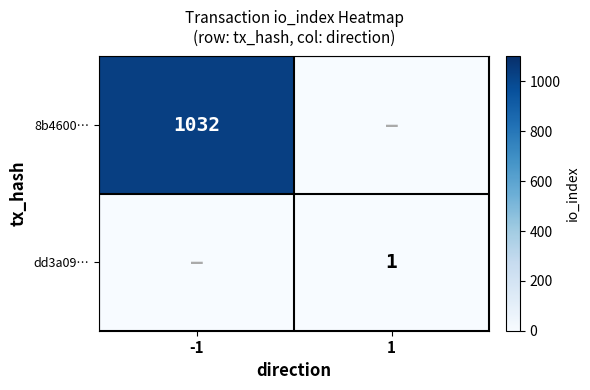

Which category has the highest value across all series?

-1